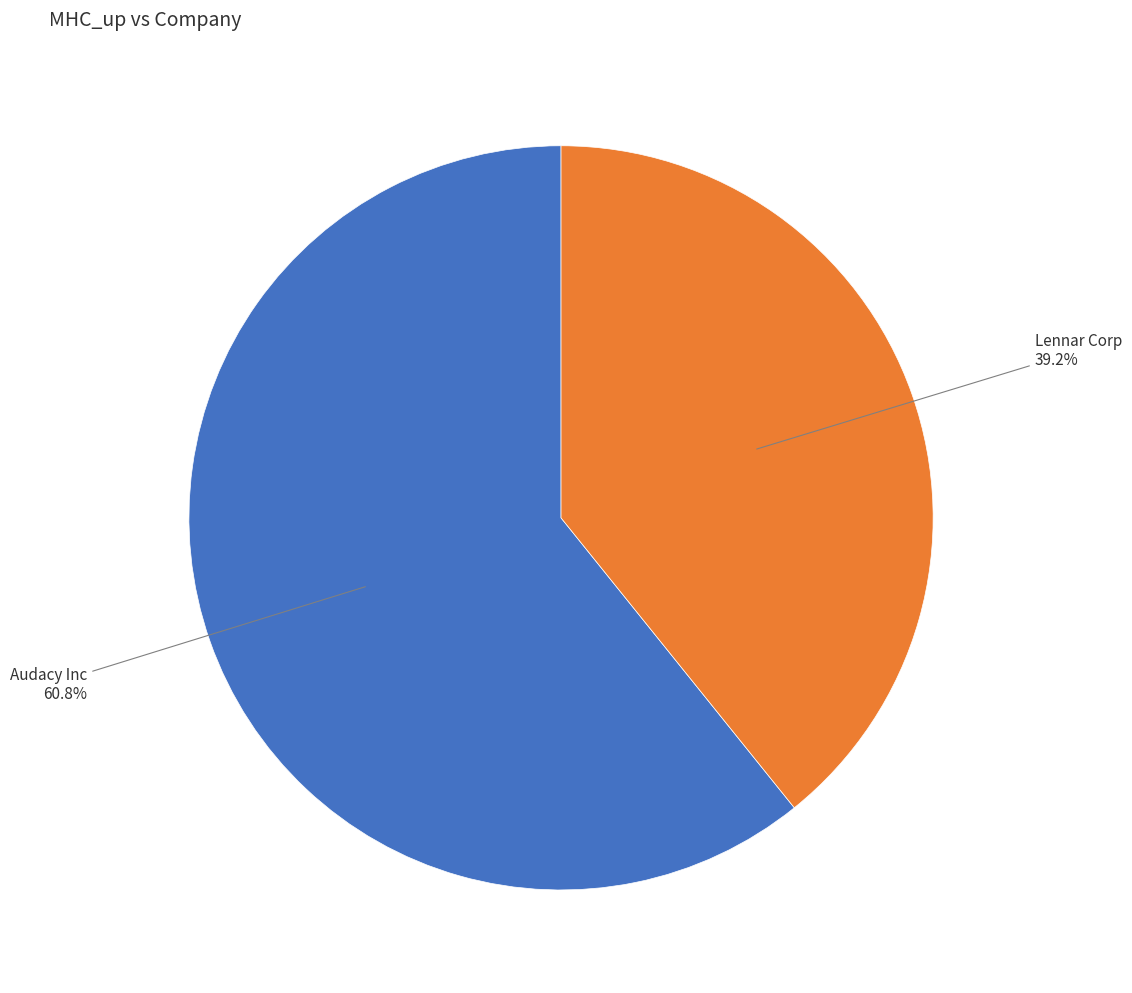

Does any single category account for the majority?

Yes